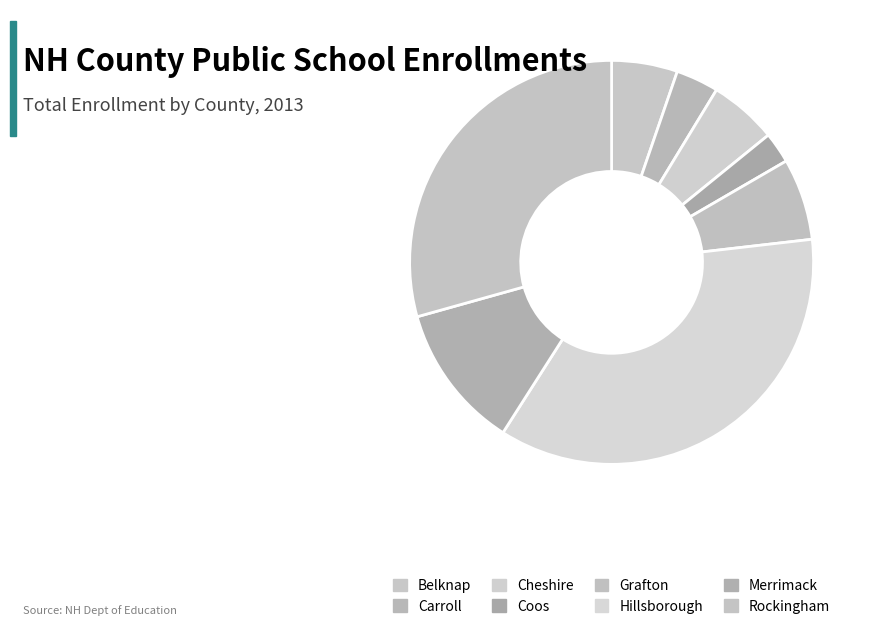

The Carroll slice represents 10% of the pie. True or false?

False